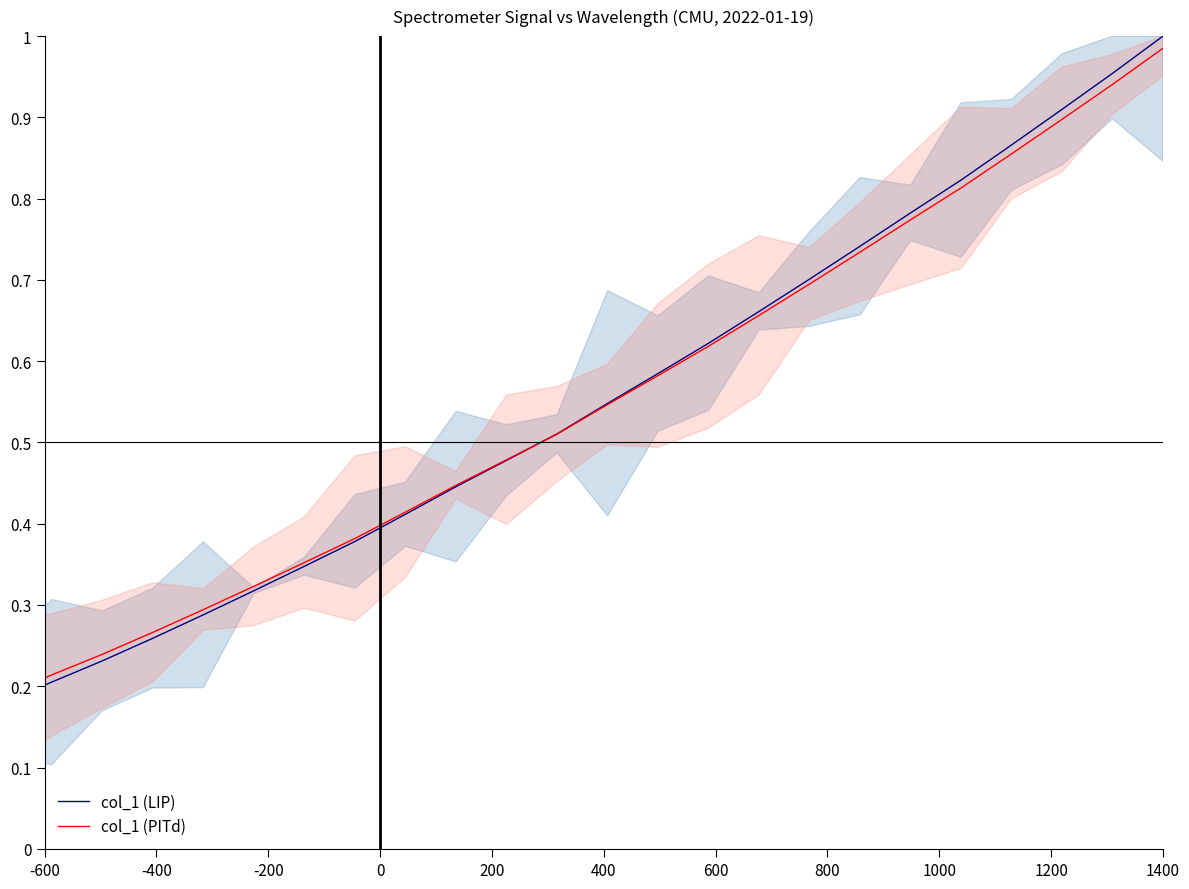

What is the value of the col_1 (PITd) point at the 16th from the left?

0.4